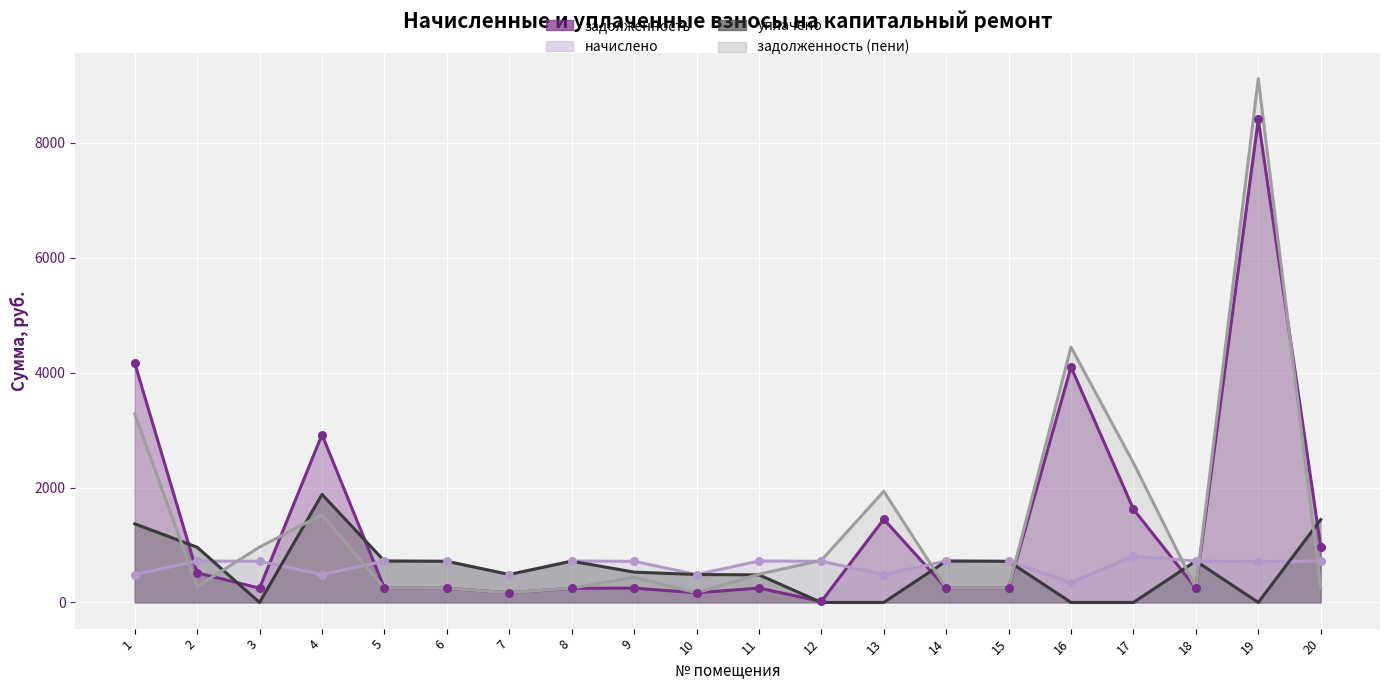

Which series has the largest total across all categories?

задолженность (пени)